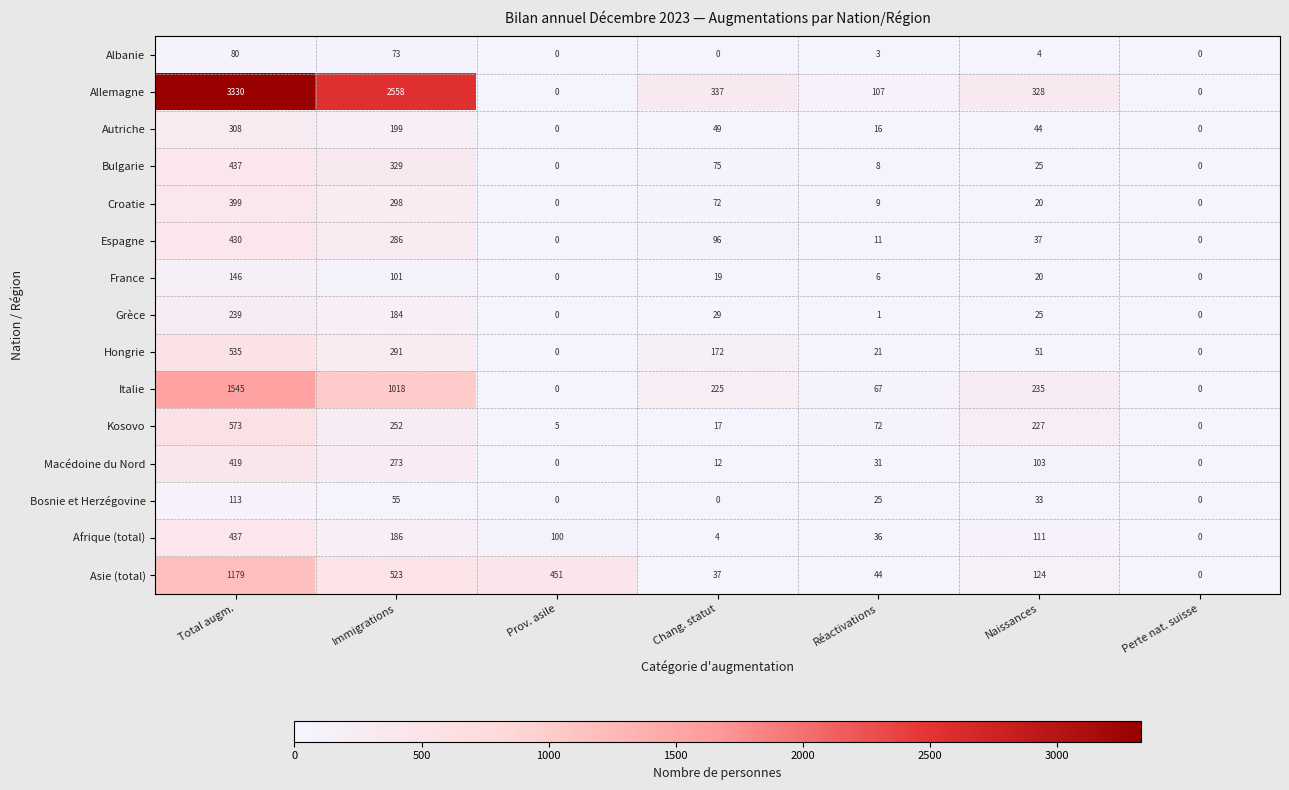

True or false: Grèce has a value of 9 at Naissances.

False